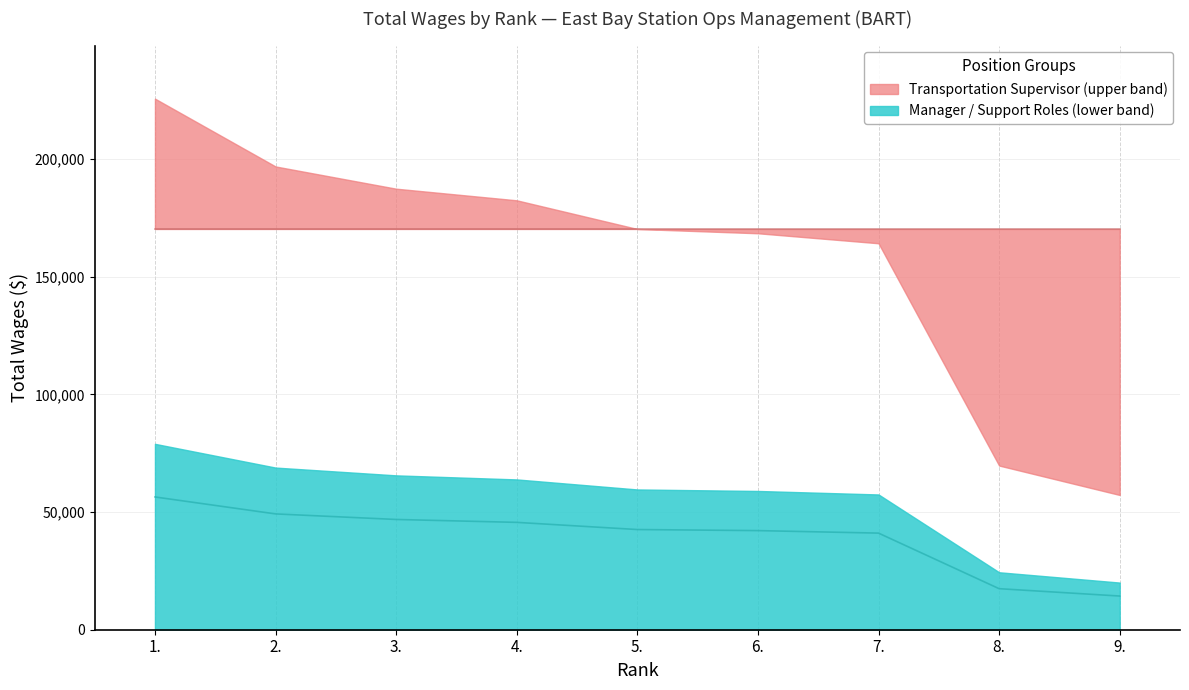

The chart shows a value of 46864.8 at 3.. True or false?

True